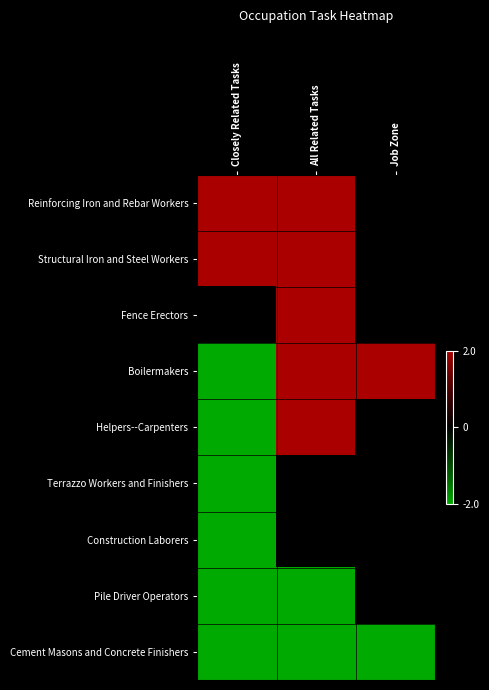

At which category is the sum across all series the highest?

All Related Tasks